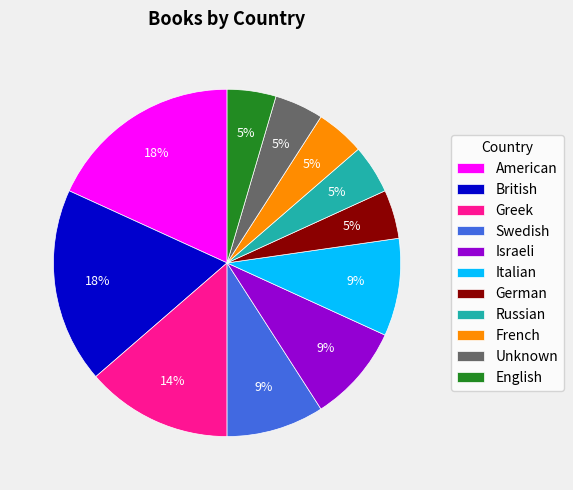

Is the sum of American and German greater than half?

No